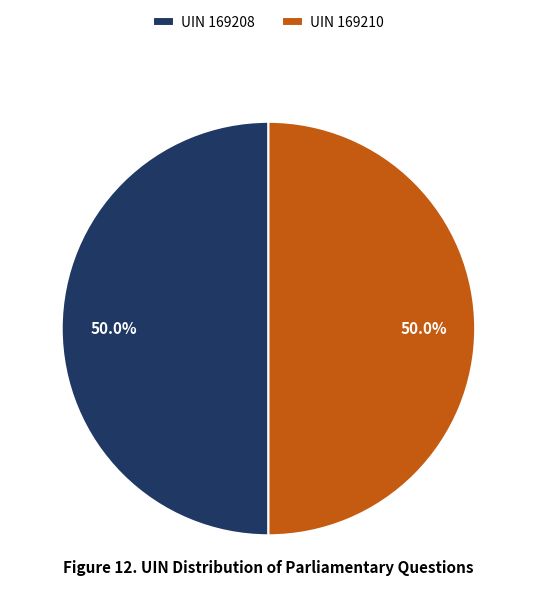

What is the ratio of the value at UIN 169208 to the value at UIN 169210?

1.0